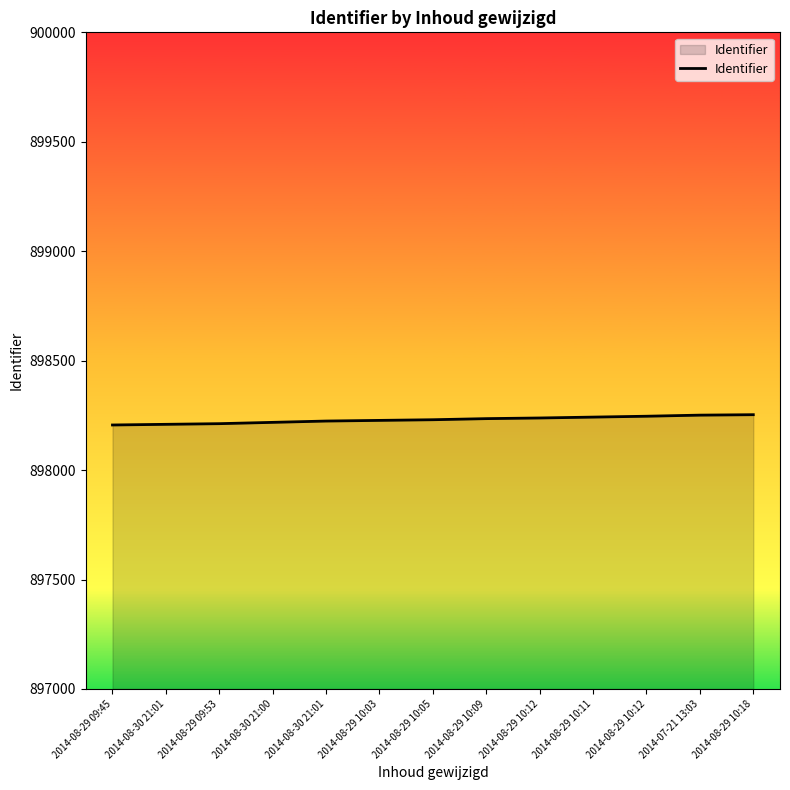

What is the change in value from 2014-08-29 09:53 to 2014-08-30 21:01?

+12